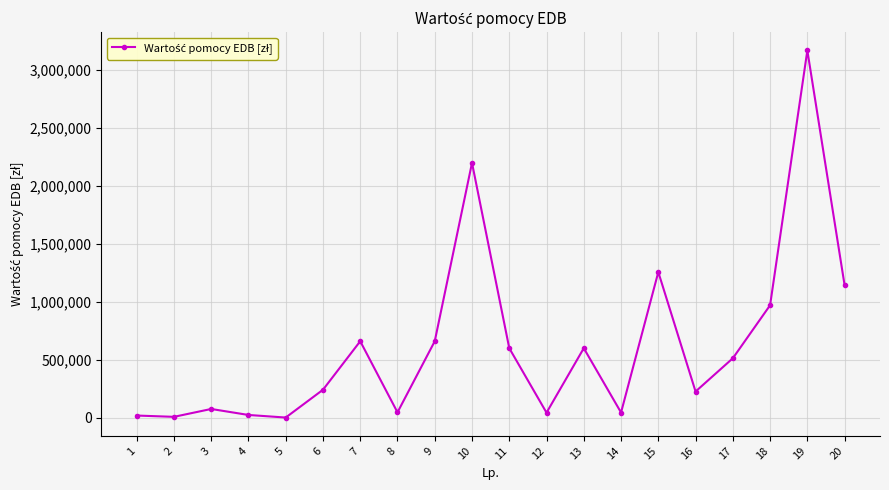

What is the average value?

625067.1